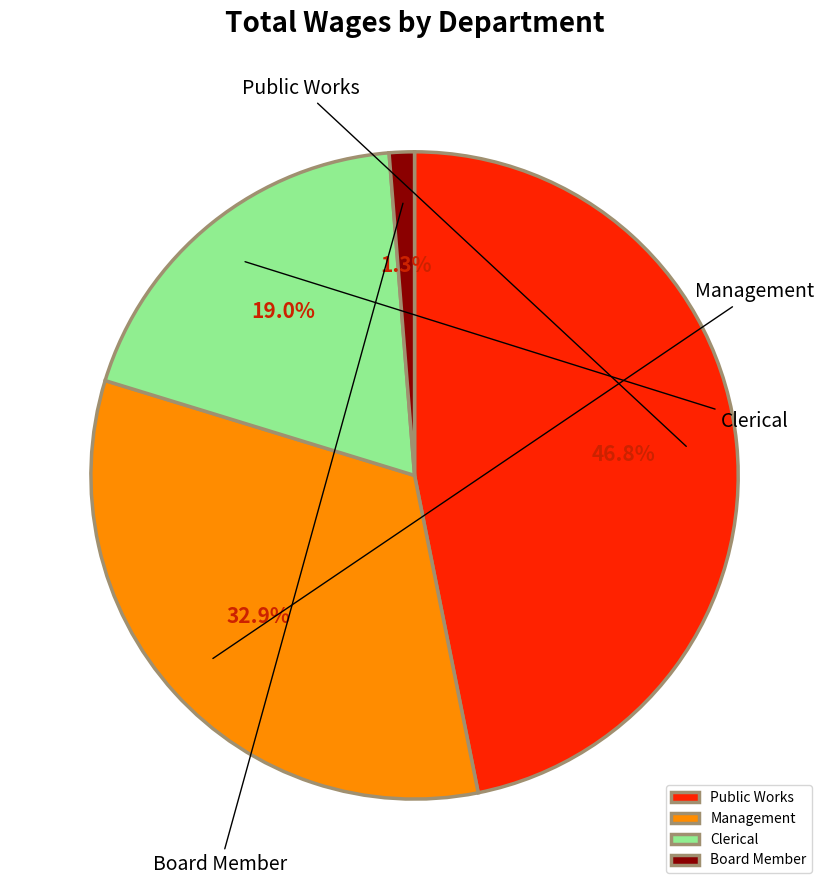

To the nearest percent, what is the difference between the Management and Public Works slice percentages?

14%